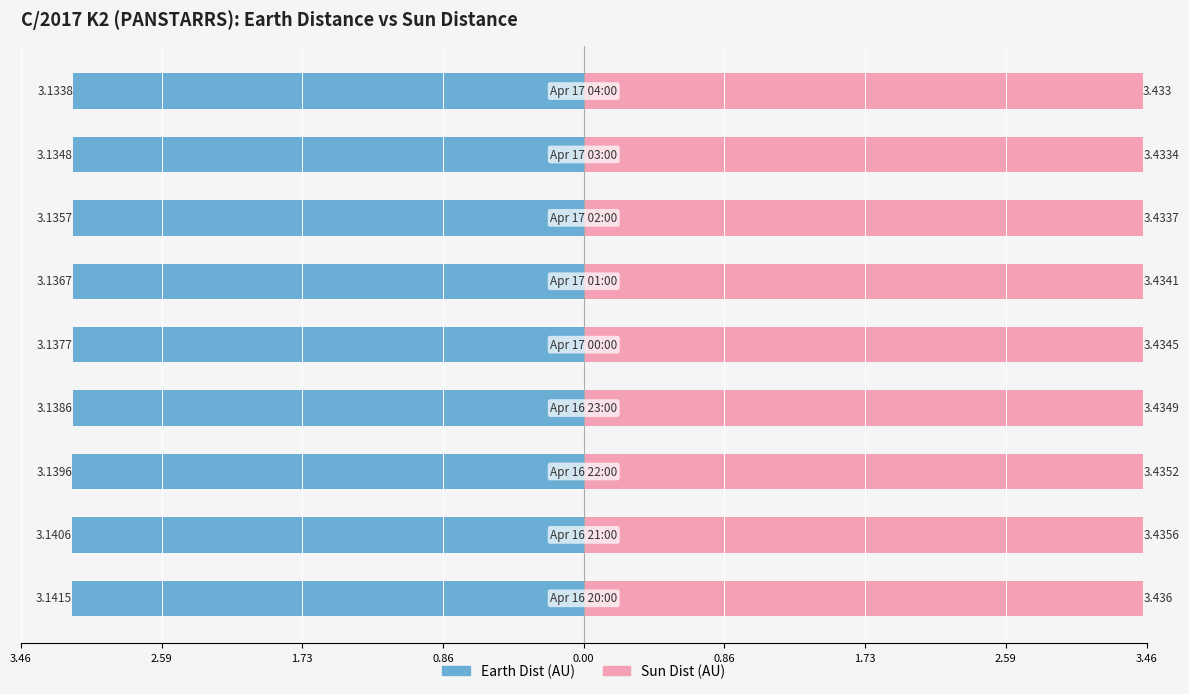

At 3.46, list the series in order from largest to smallest.

Sun Dist (AU), Earth Dist (AU)